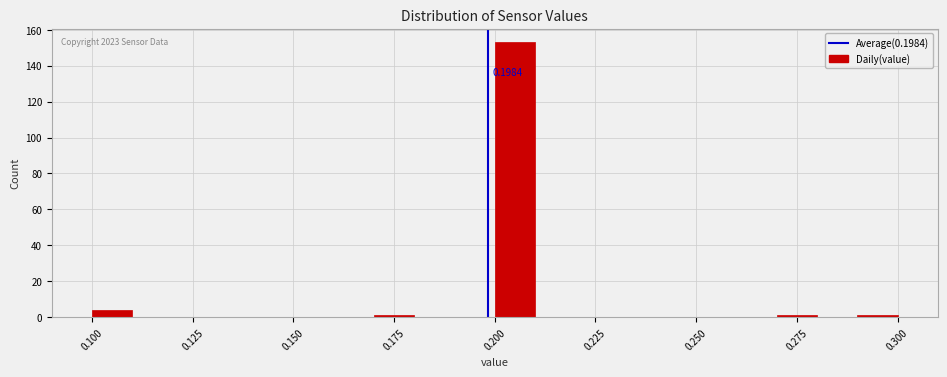

Read against the x-axis, roughly where is the centre of the tallest bar?

0.205